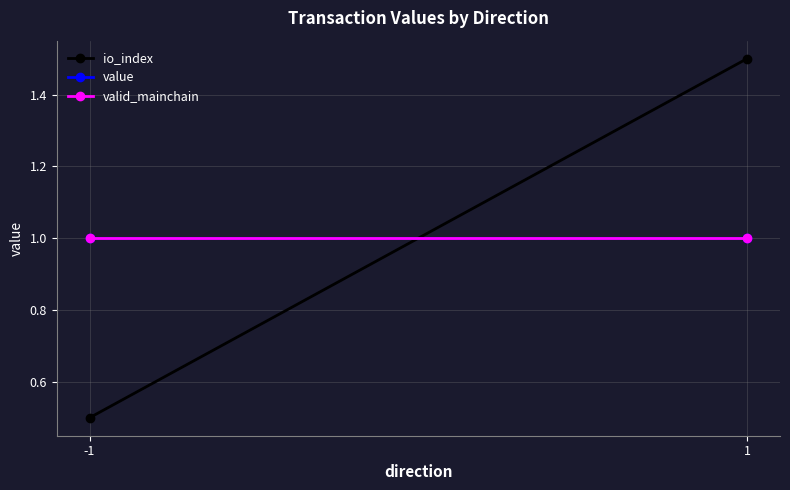

Is this an area chart (filled region under the line)?

No